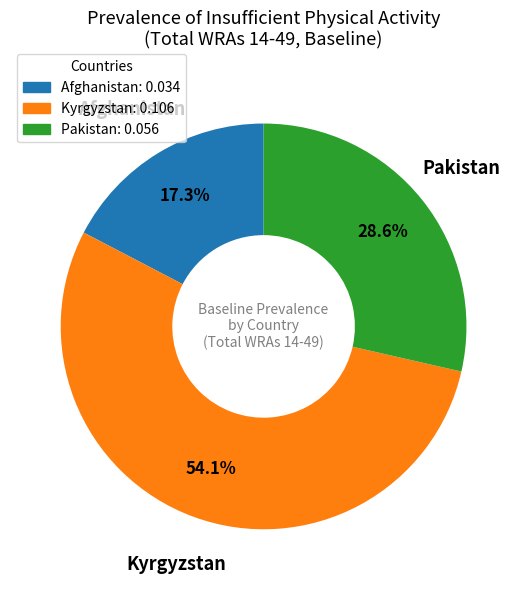

Is it true that Pakistan is 43% of the pie?

False